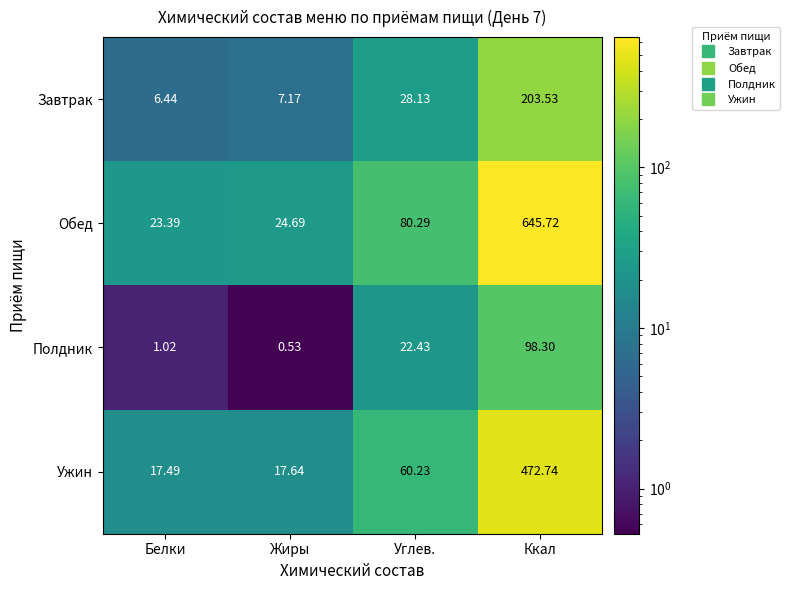

How many values in the Полдник series exceed 22?

2